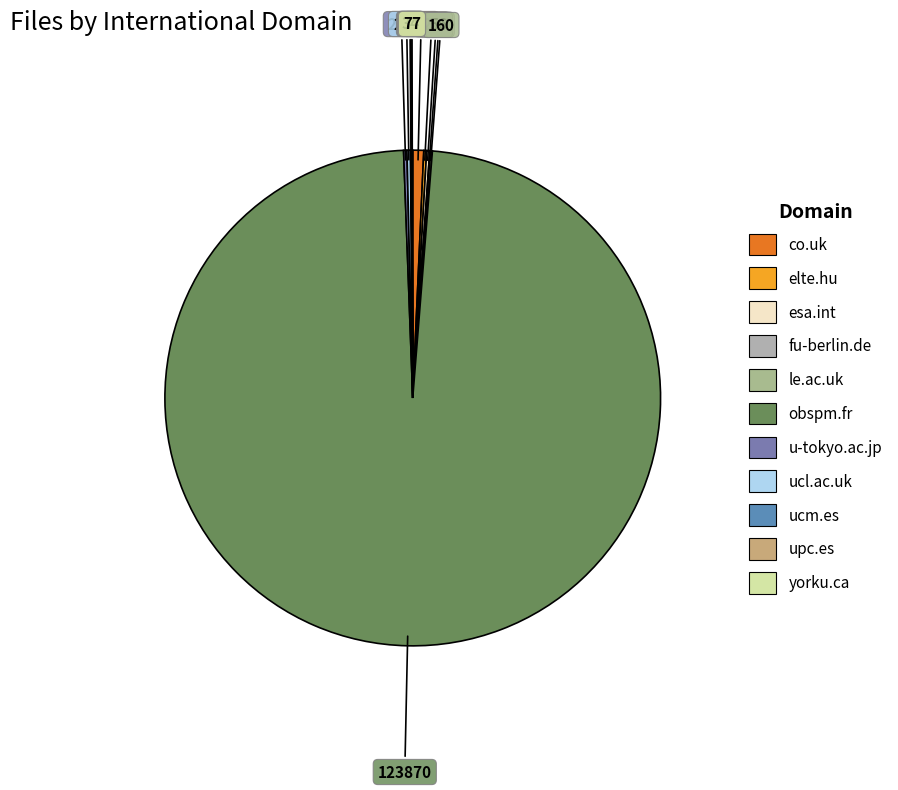

Combined, what portion of the pie is co.uk and ucm.es?

0.8%